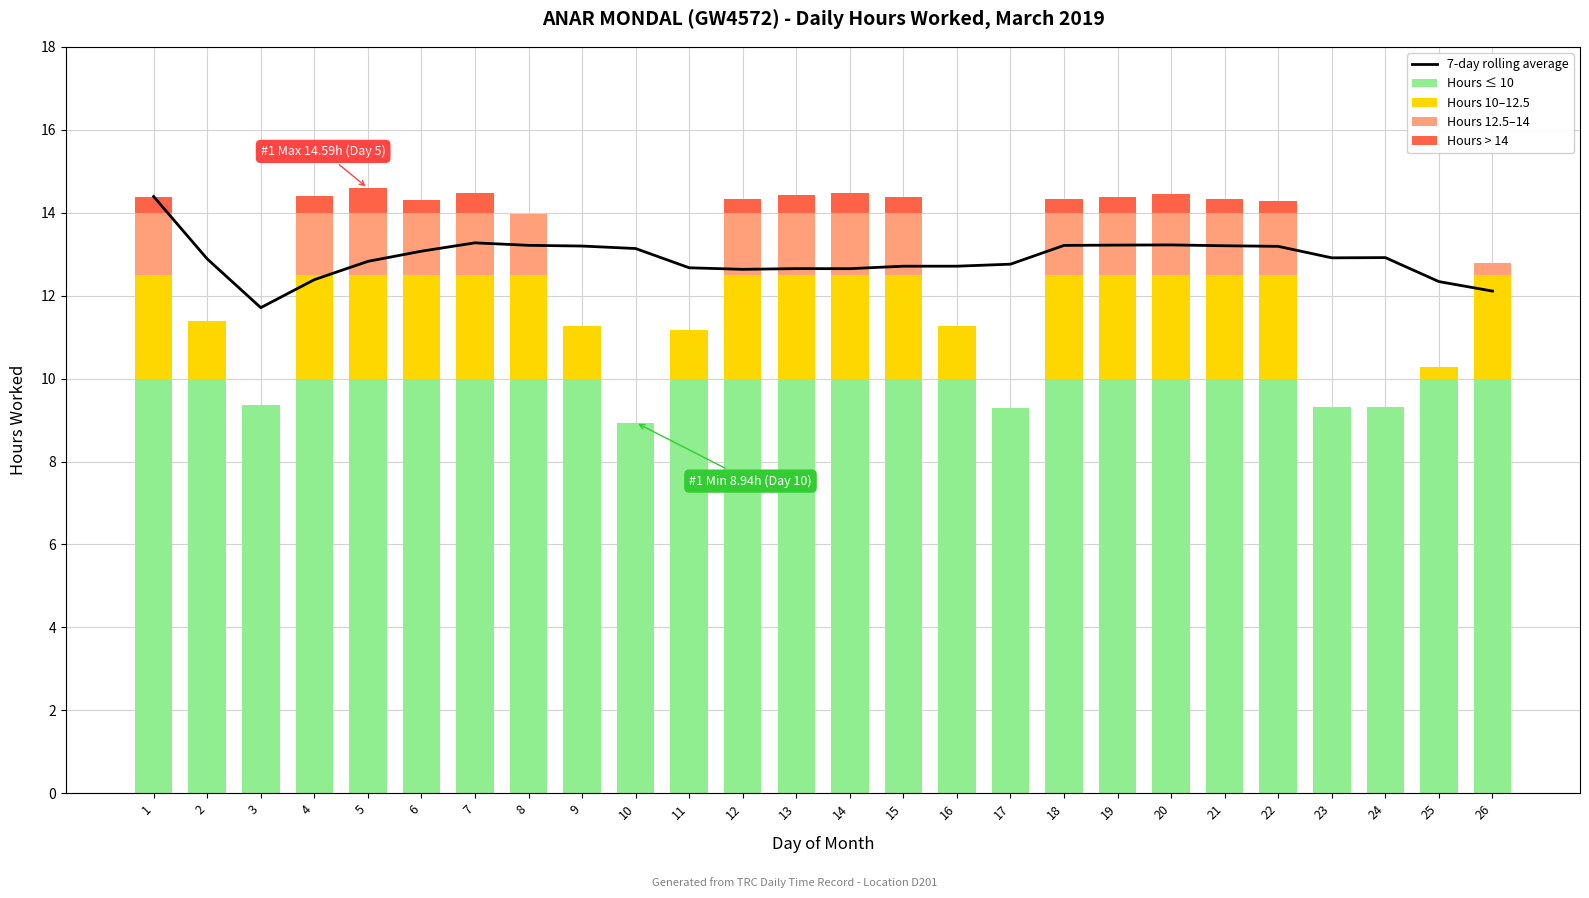

Between 7 and 14, which series saw the biggest shift?

7-day rolling average